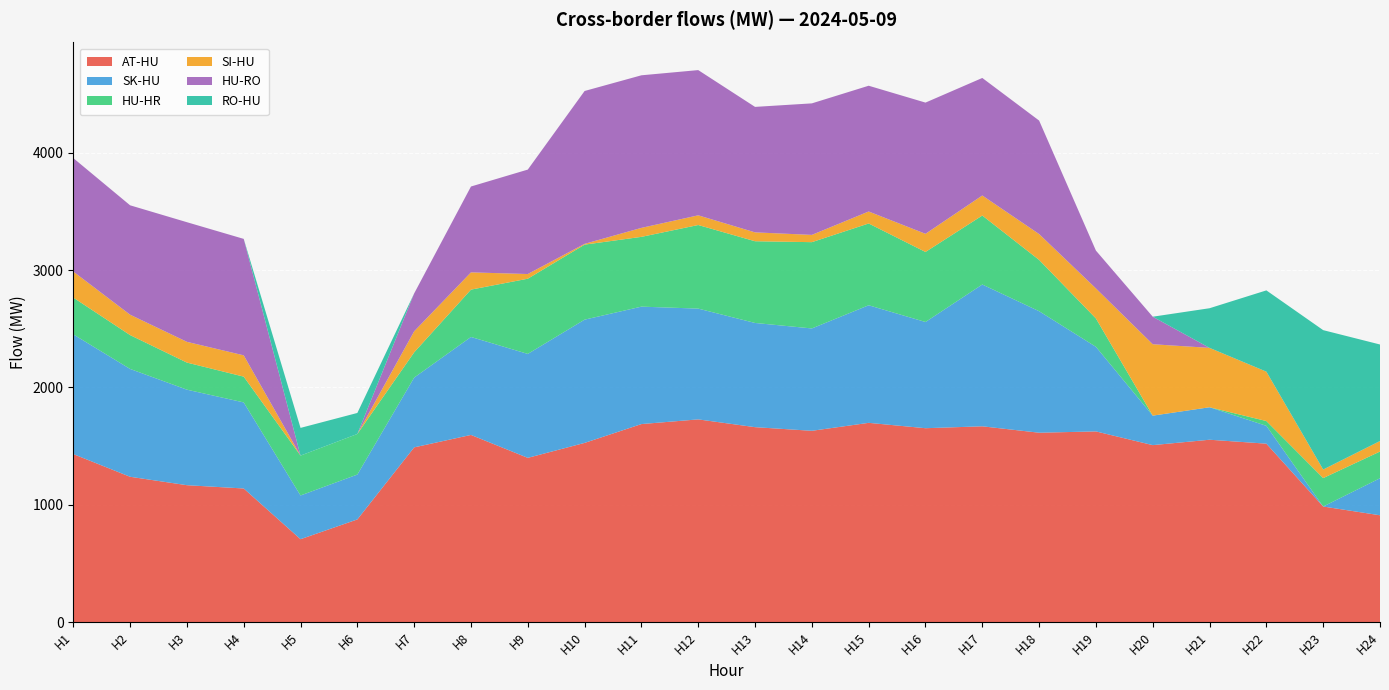

Reading left to right, what are all the values shown in this chart?

AT-HU: H1=1432.4	H2=1239.0	H3=1167.2	H4=1139.2	H5=707.1	H6=875.5	H7=1489.5	H8=1595.5	H9=1400.2	H10=1527.6	H11=1688.1	H12=1728.0	H13=1661.7	H14=1630.7	H15=1698.5	H16=1652.8	H17=1669.0	H18=1614.4	H19=1625.5	H20=1508.6	H21=1554.6	H22=1521.1	H23=985.6	H24=910.9
SK-HU: H1=1020.0	H2=918.9	H3=814.0	H4=733.3	H5=372.5	H6=382.4	H7=594.5	H8=834.8	H9=885.7	H10=1050.3	H11=1000.6	H12=943.9	H13=887.9	H14=872.2	H15=1001.9	H16=905.0	H17=1208.3	H18=1035.4	H19=720.7	H20=251.3	H21=276.8	H22=151.9	H23=0.0	H24=315.6
HU-HR: H1=313.4	H2=288.4	H3=230.8	H4=219.7	H5=339.8	H6=345.8	H7=215.2	H8=403.4	H9=640.7	H10=639.1	H11=594.6	H12=712.3	H13=696.3	H14=735.2	H15=696.9	H16=596.8	H17=587.7	H18=437.0	H19=241.7	H20=0.0	H21=0.0	H22=40.9	H23=242.2	H24=227.5
SI-HU: H1=221.9	H2=173.8	H3=176.8	H4=181.5	H5=0.0	H6=0.0	H7=179.3	H8=147.0	H9=39.9	H10=6.7	H11=76.5	H12=82.6	H13=75.6	H14=61.9	H15=102.1	H16=154.6	H17=170.7	H18=220.4	H19=255.9	H20=608.5	H21=505.9	H22=420.9	H23=73.0	H24=89.7
HU-RO: H1=966.8	H2=932.1	H3=1019.4	H4=992.3	H5=0.0	H6=0.0	H7=322.8	H8=731.6	H9=889.9	H10=1302.5	H11=1300.1	H12=1237.4	H13=1069.2	H14=1120.7	H15=1071.6	H16=1118.1	H17=1001.5	H18=967.0	H19=322.4	H20=234.5	H21=0.0	H22=0.0	H23=0.0	H24=0.0
RO-HU: H1=0.0	H2=0.0	H3=0.0	H4=0.0	H5=236.1	H6=179.1	H7=0.0	H8=0.0	H9=0.0	H10=0.0	H11=0.0	H12=0.0	H13=0.0	H14=0.0	H15=0.0	H16=0.0	H17=0.0	H18=0.0	H19=0.0	H20=0.0	H21=337.8	H22=692.4	H23=1187.6	H24=822.4